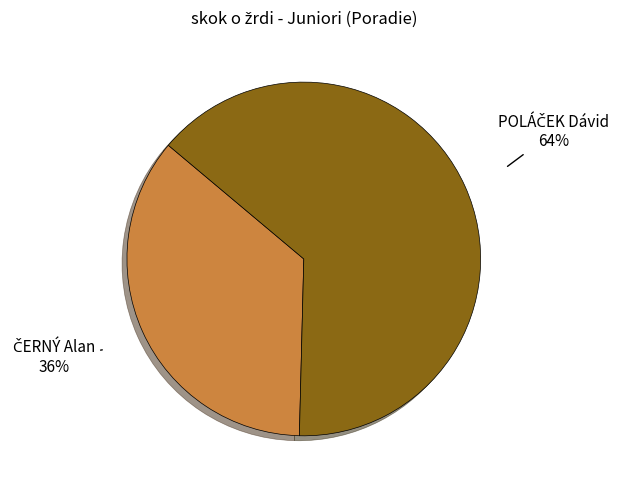

To the nearest percent, what is the average slice percentage?

50%